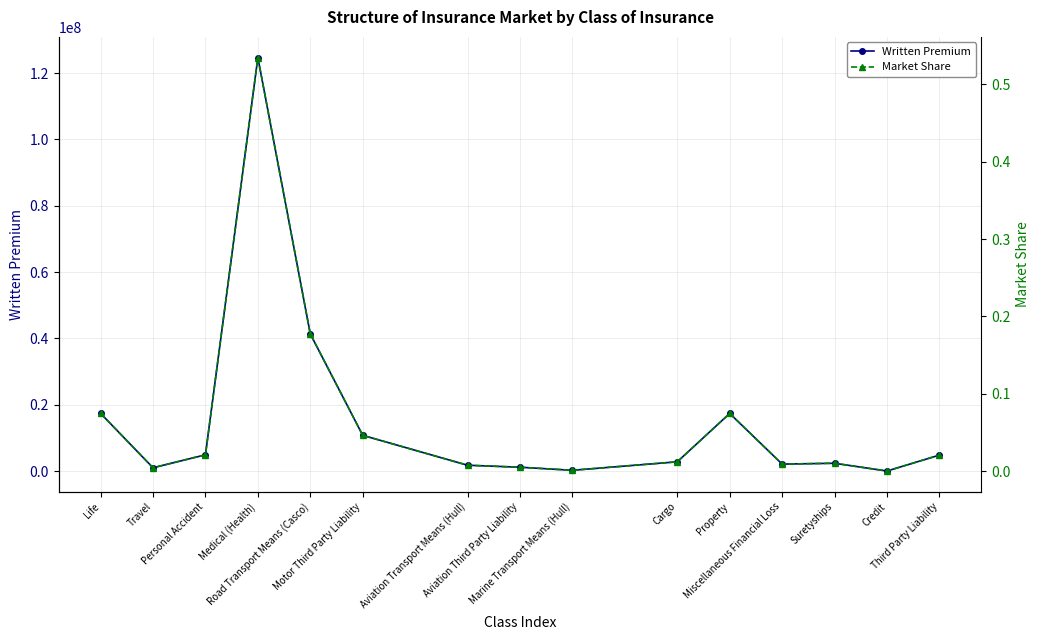

List the series in order of their overall mean, lowest first.

Market Share, Written Premium